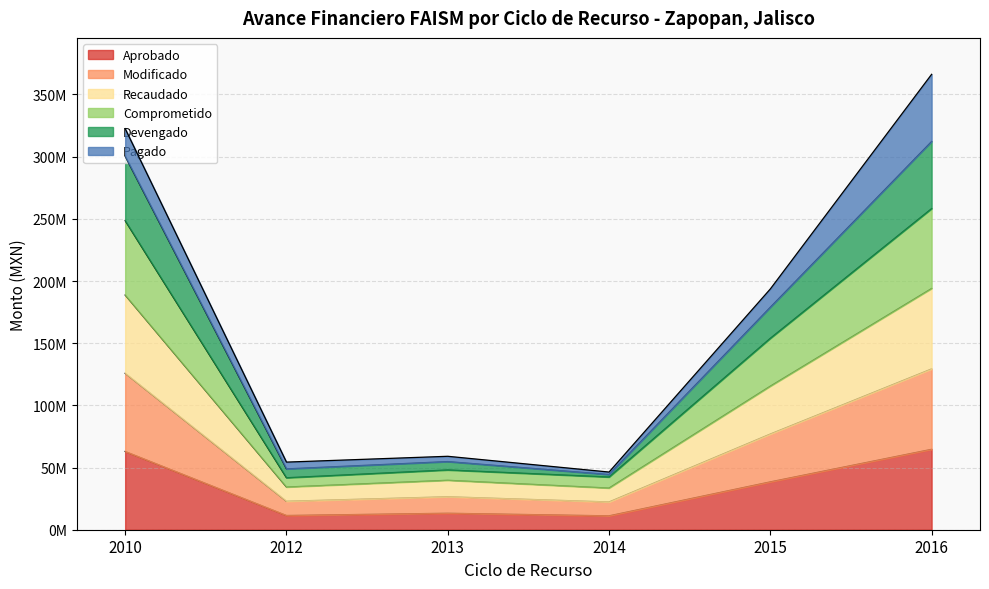

Which category has the highest value in the Aprobado series?

2016